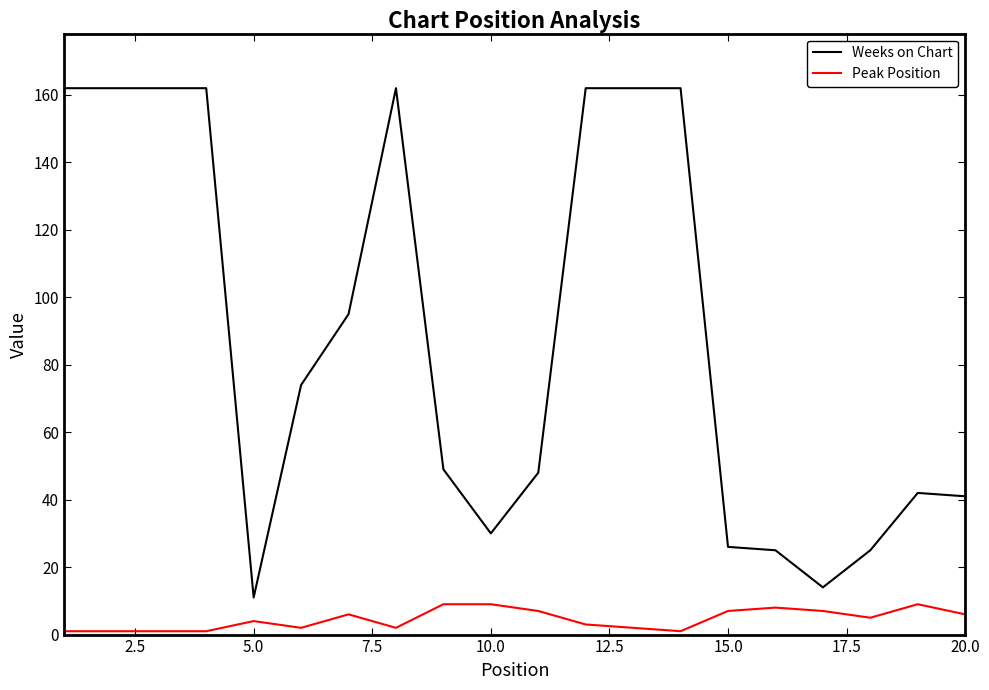

Rank the series by their average value, from highest to lowest.

Weeks on Chart, Peak Position